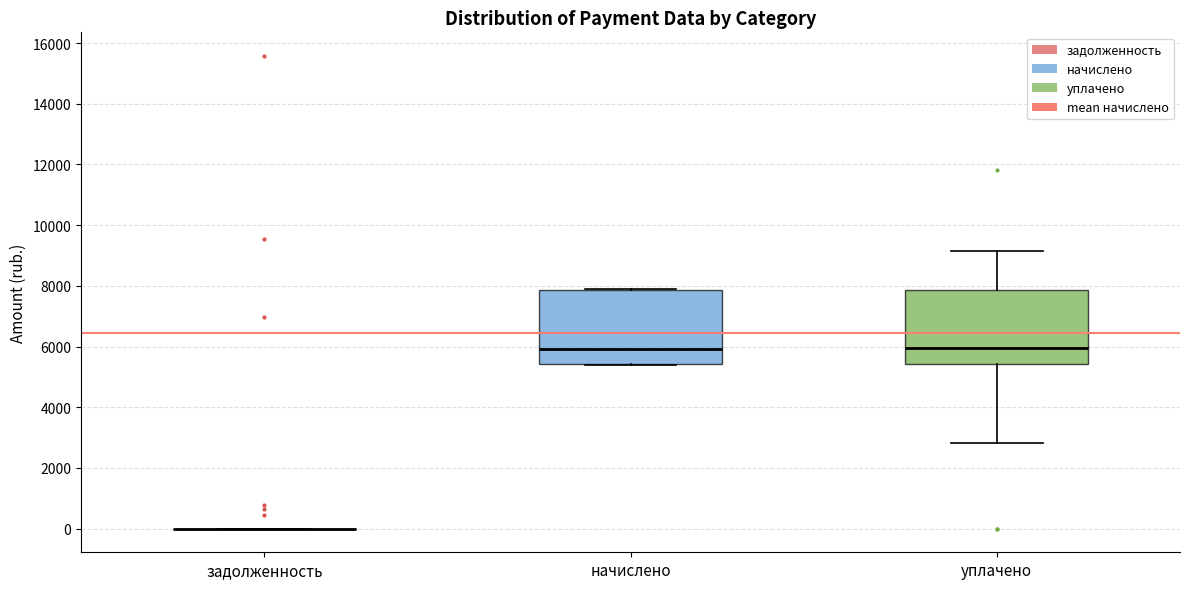

Reading left to right, transcribe this box plot: for each box, give where its median line is, the range the box spans, and where its two whiskers end, as read against the y-axis. The values are not printed on the chart, so give them approximately, as read against the axis.

задолженность: box collapsed to a line at 0, whiskers 0 to 0
начислено: median 6000, box 5400 to 7800, whiskers 5400 (just below the box's lower edge) to 7800
уплачено: median 6000, box 5400 to 7800, whiskers 2800 to 9200